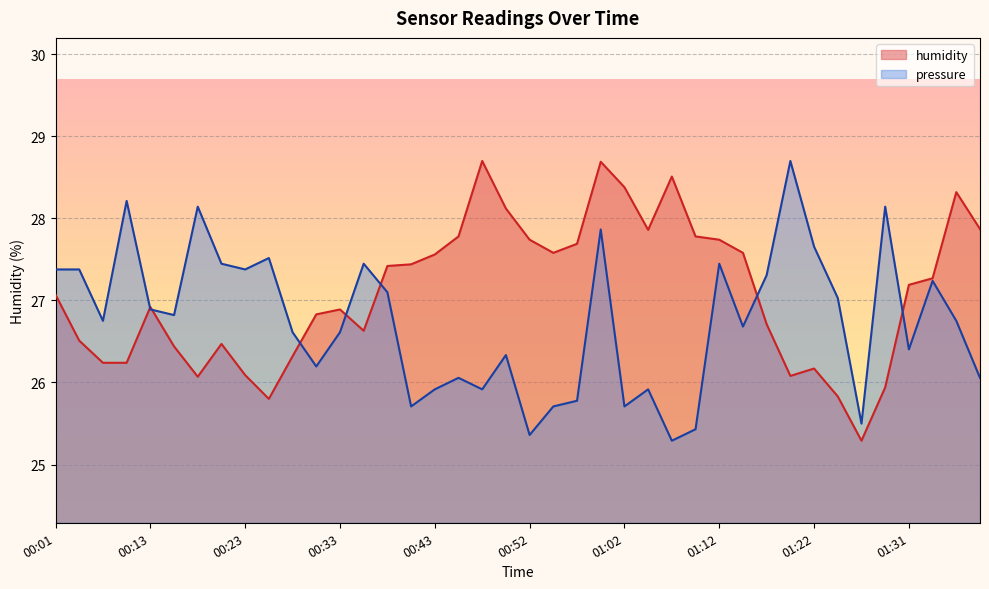

In pressure, how many points are lower than both neighbors (excluding endpoints)?

12